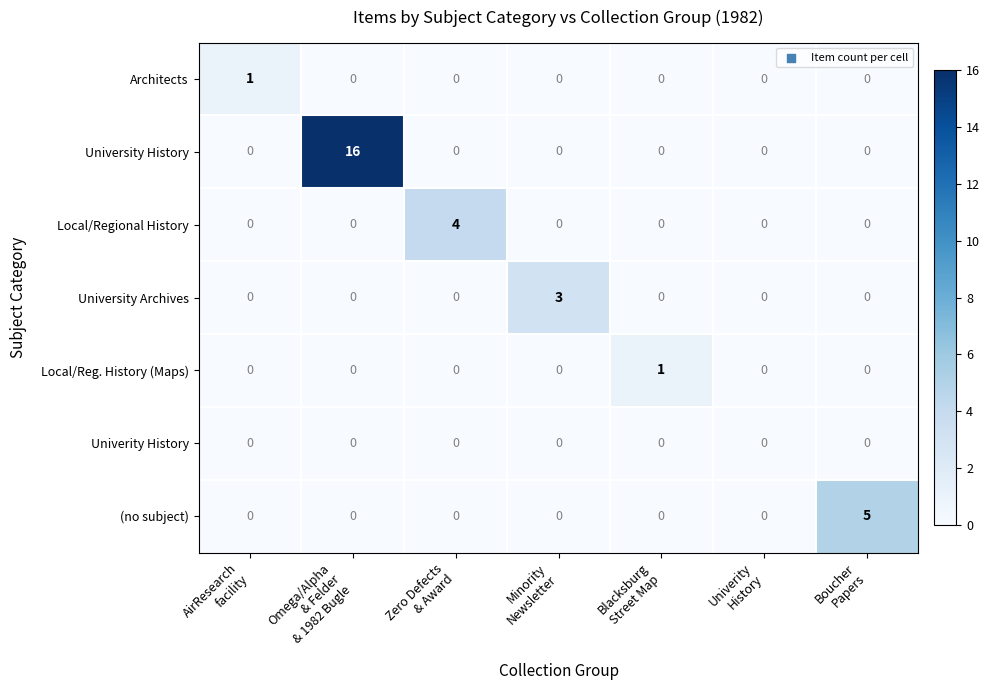

How many data points does each series have?

7